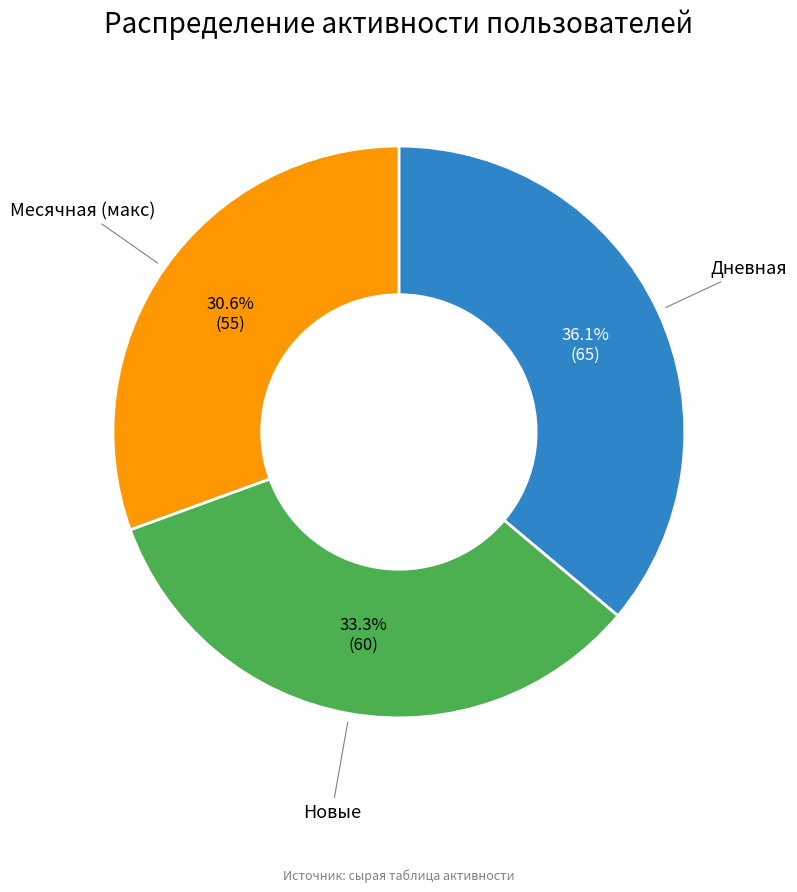

Which has a higher value, Дневная or Новые?

Дневная